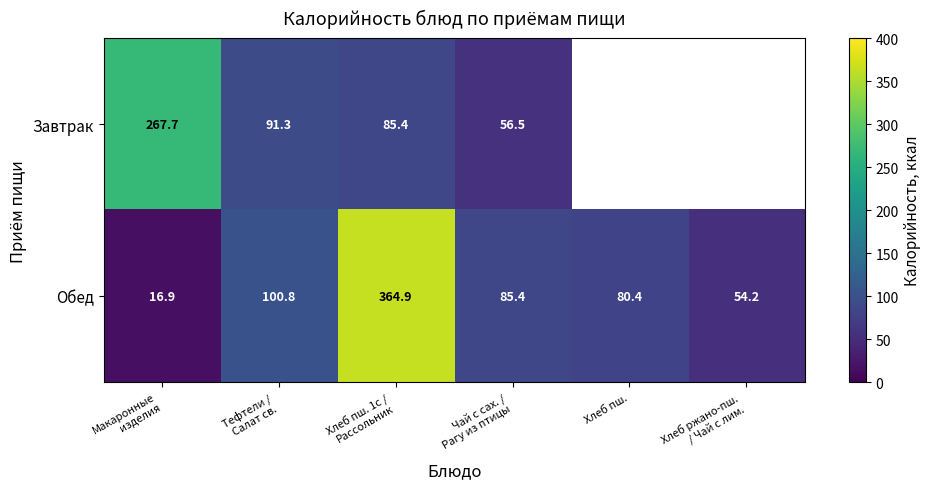

True or false: Обед has a value of 43.6 at Чай с сах. / Рагу из птицы.

False